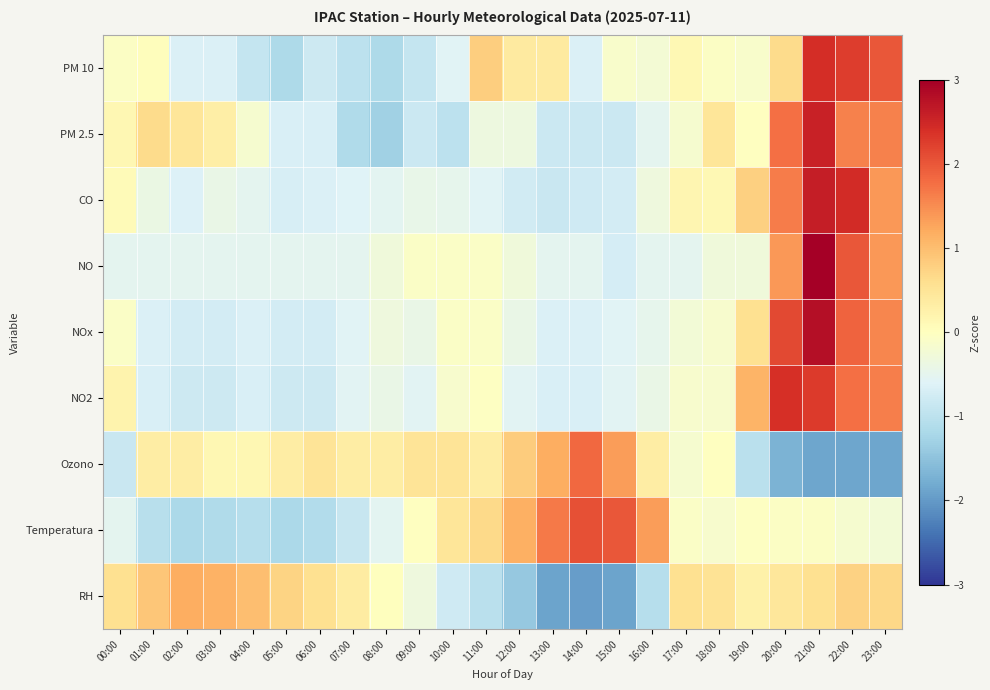

How many series are shown in this chart?

9